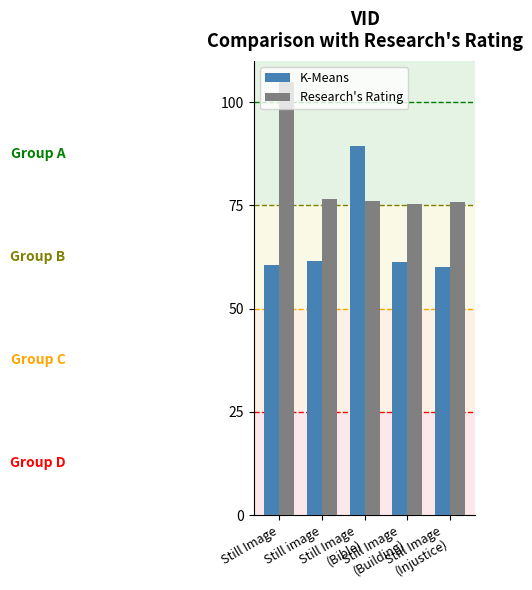

The K-Means series shows 61.5 at Still image. True or false?

True